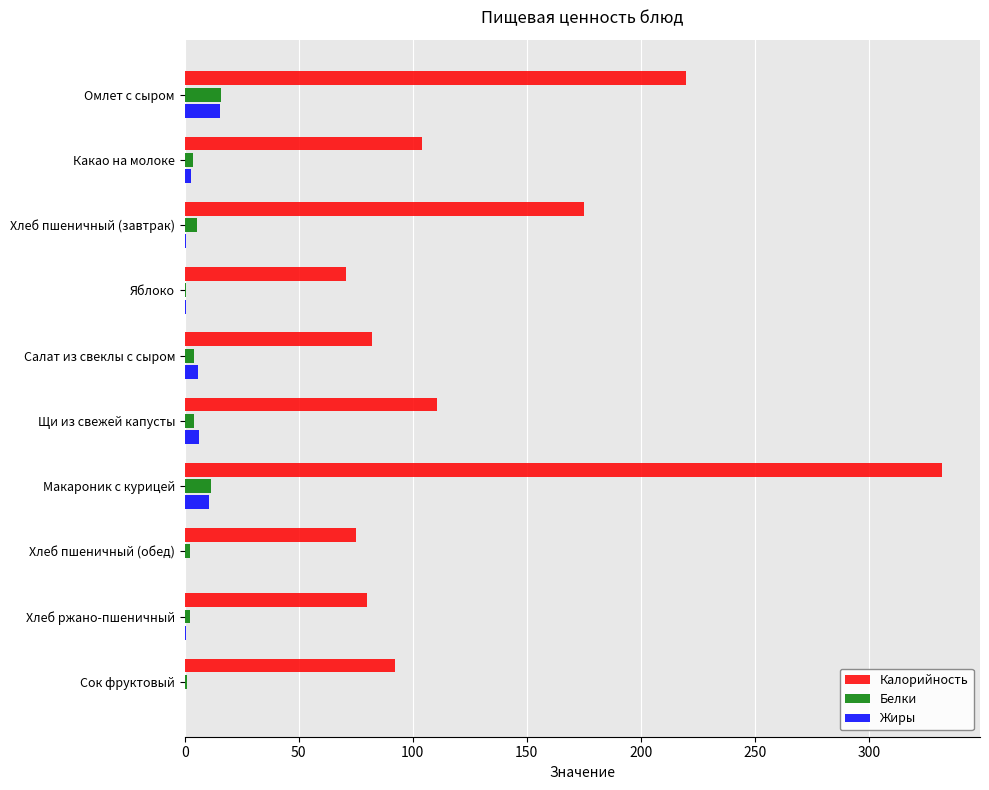

What is the maximum value shown in the chart?

332.1